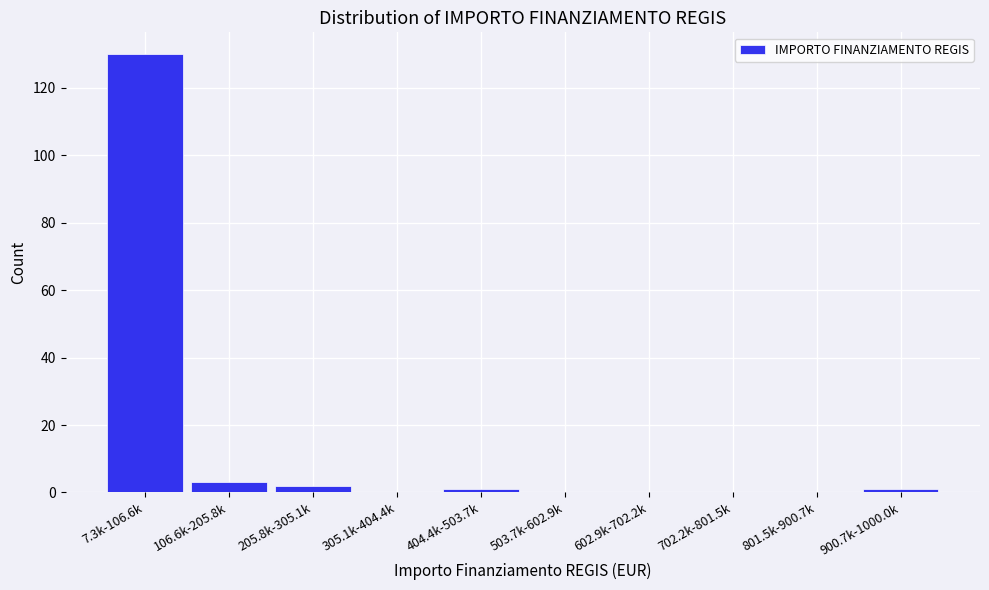

Reading left to right, list all the values displayed in this chart.

7.3k-106.6k=130	106.6k-205.8k=3	205.8k-305.1k=2	305.1k-404.4k=0	404.4k-503.7k=1	503.7k-602.9k=0	602.9k-702.2k=0	702.2k-801.5k=0	801.5k-900.7k=0	900.7k-1000.0k=1